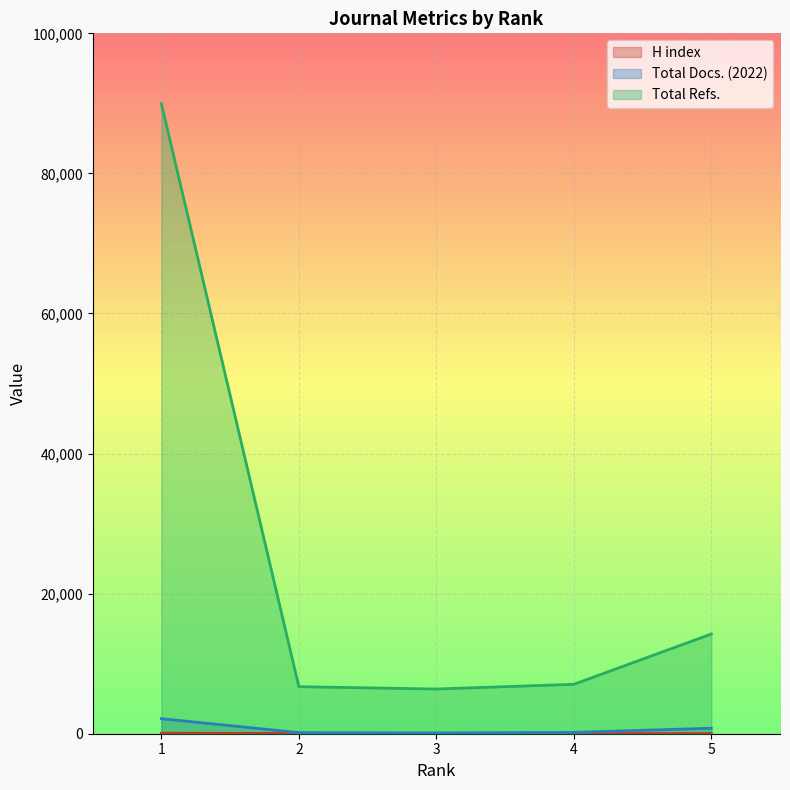

Which category has the lowest value across all series?

5